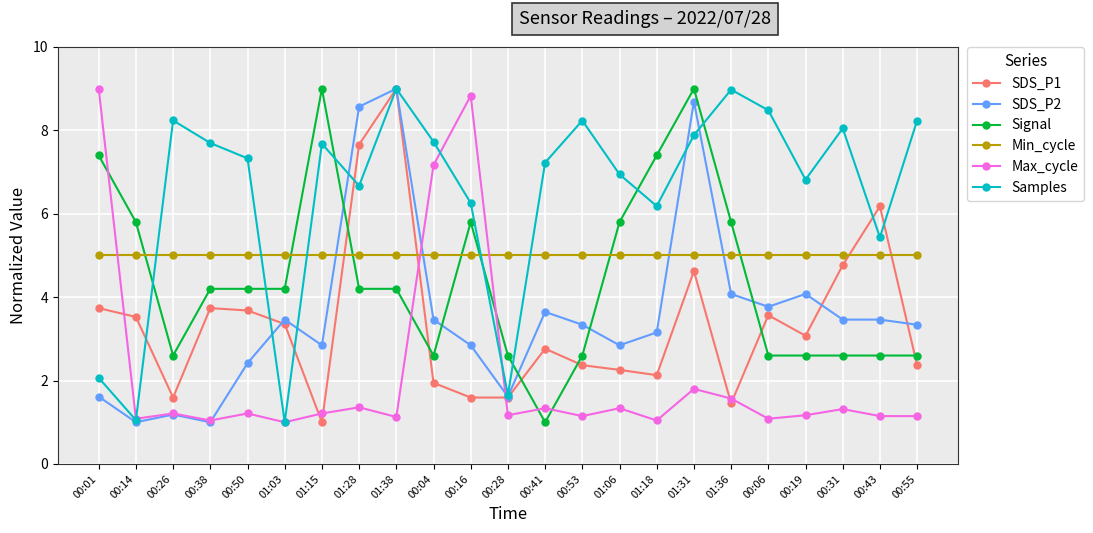

What is the label of the 4th point from the right?

00:19